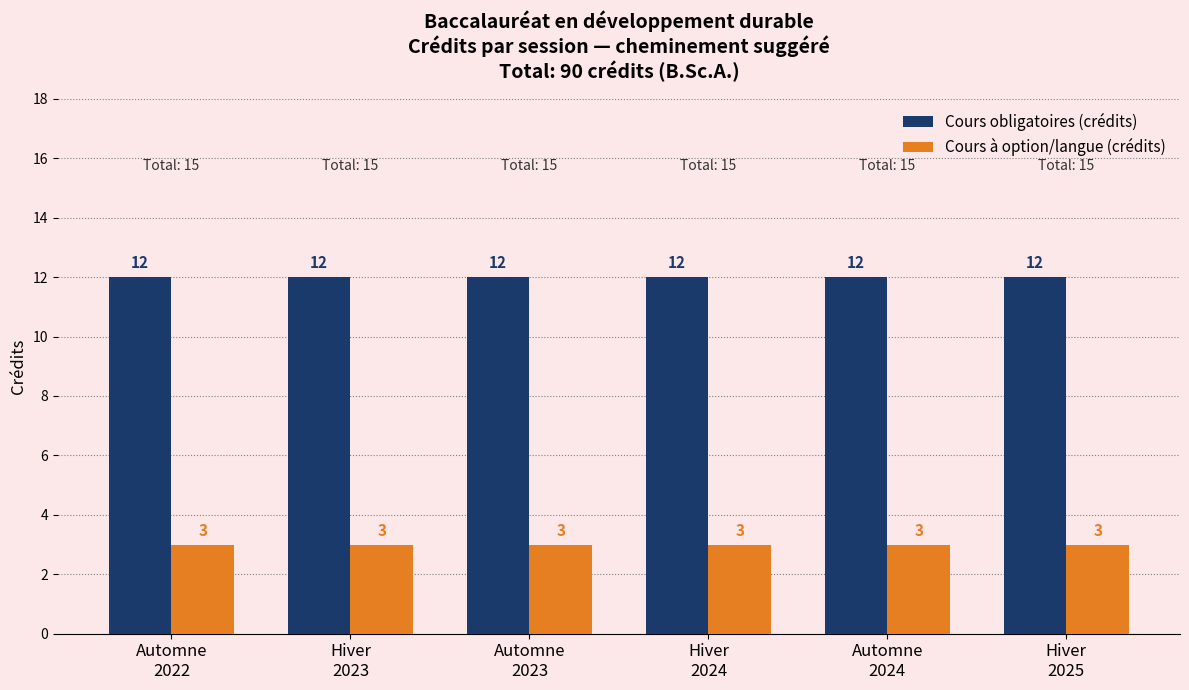

What is the lowest value of the Cours obligatoires (crédits) series?

12